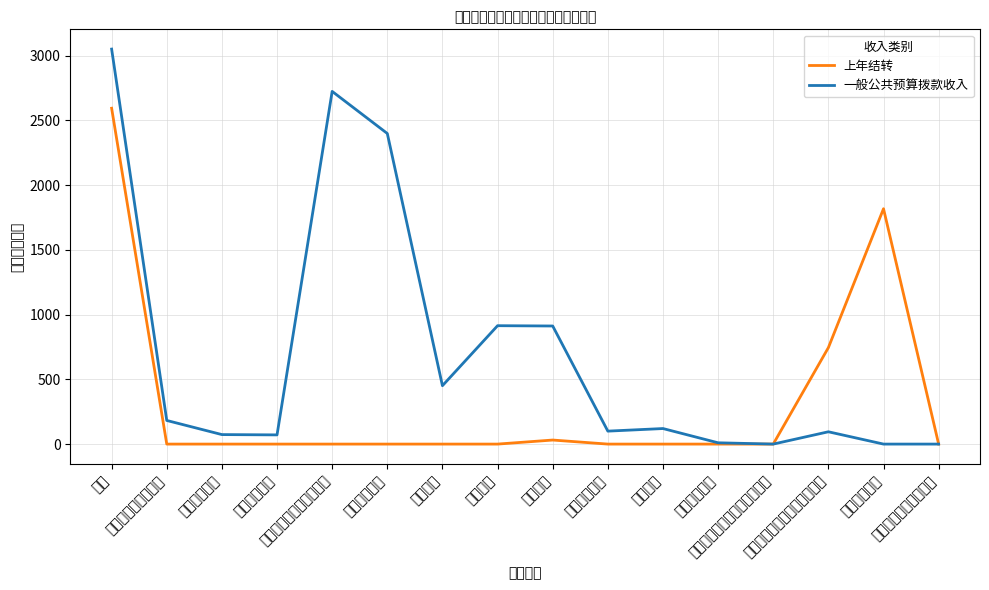

Count the number of data series in this chart.

2